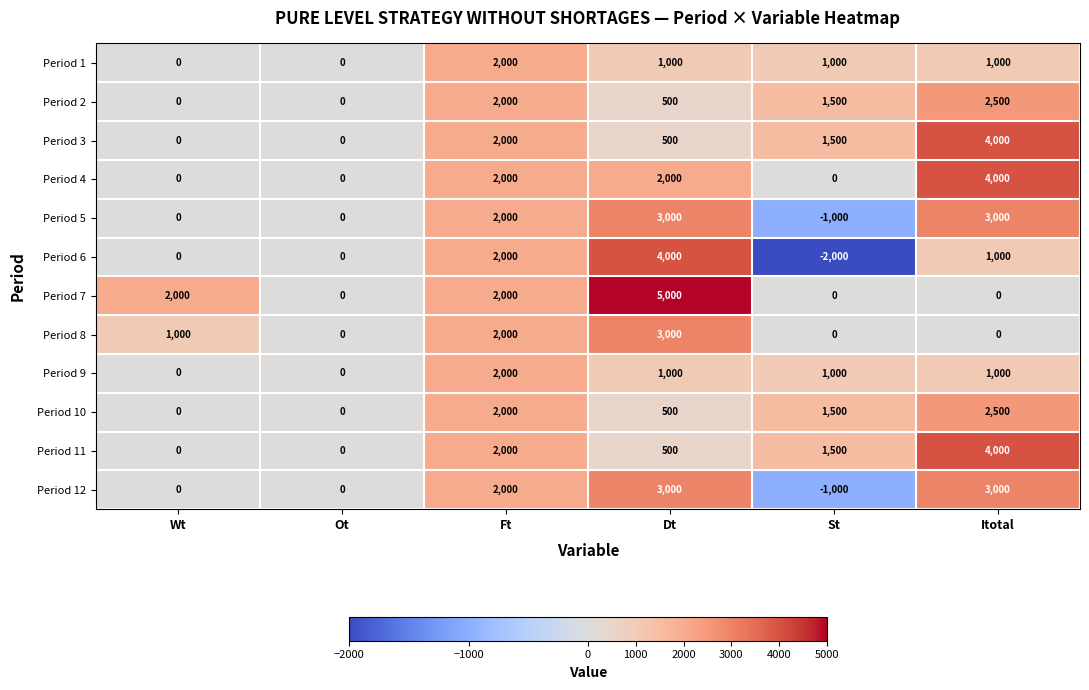

At which label does Period 1 first exceed 1000?

Ft